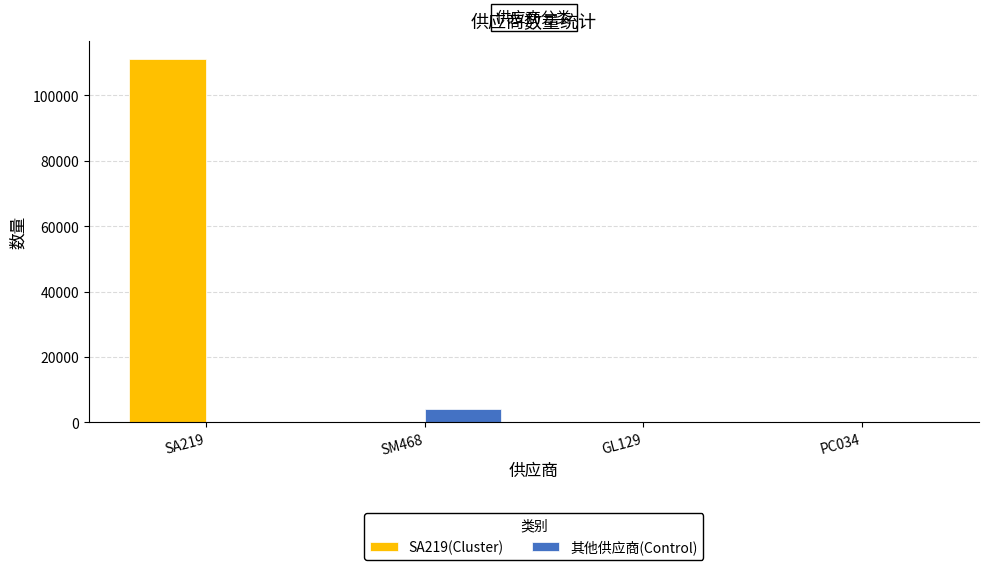

Which series has the largest total across all categories?

SA219(Cluster)